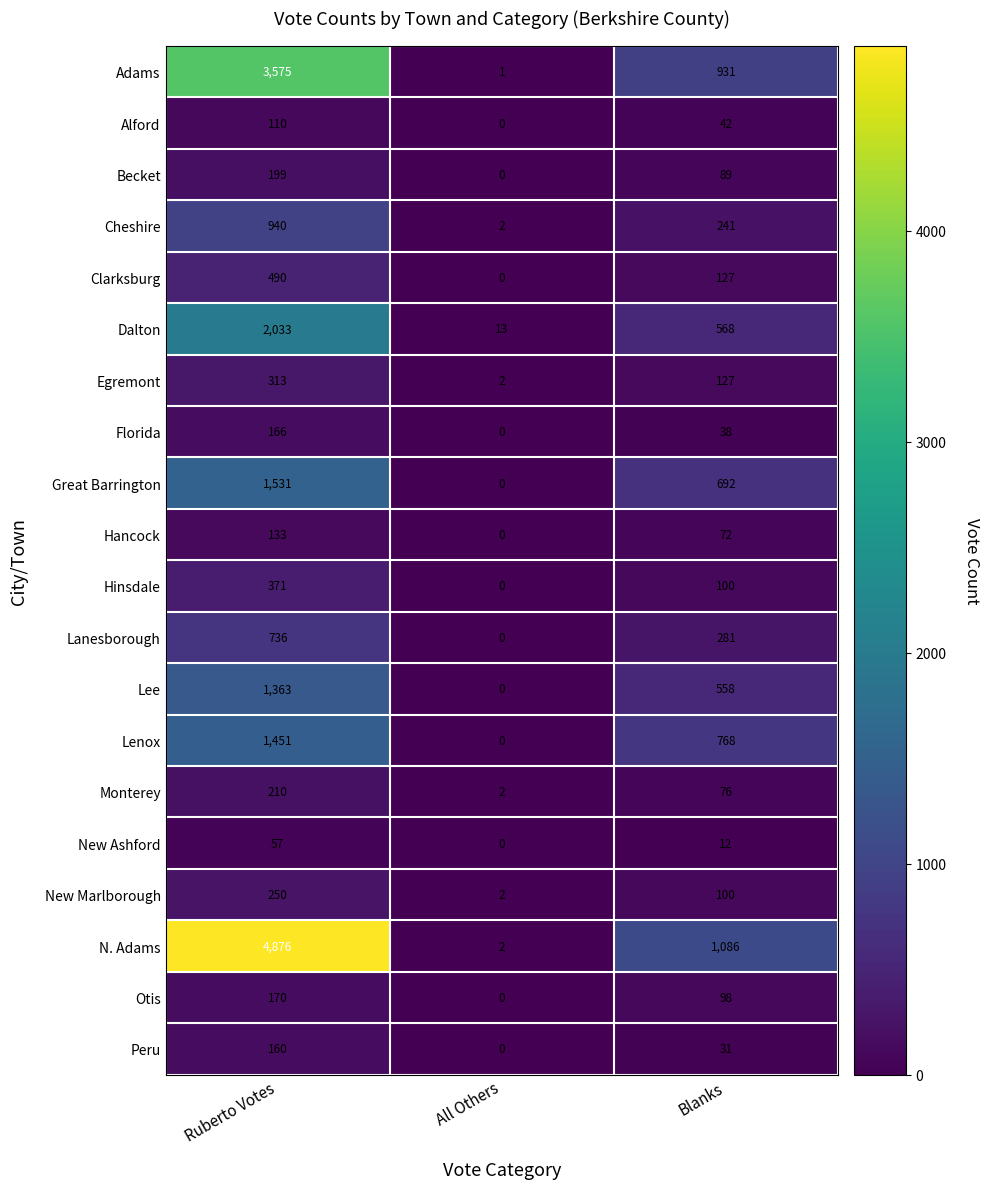

Which label corresponds to the largest value in the chart?

Ruberto Votes